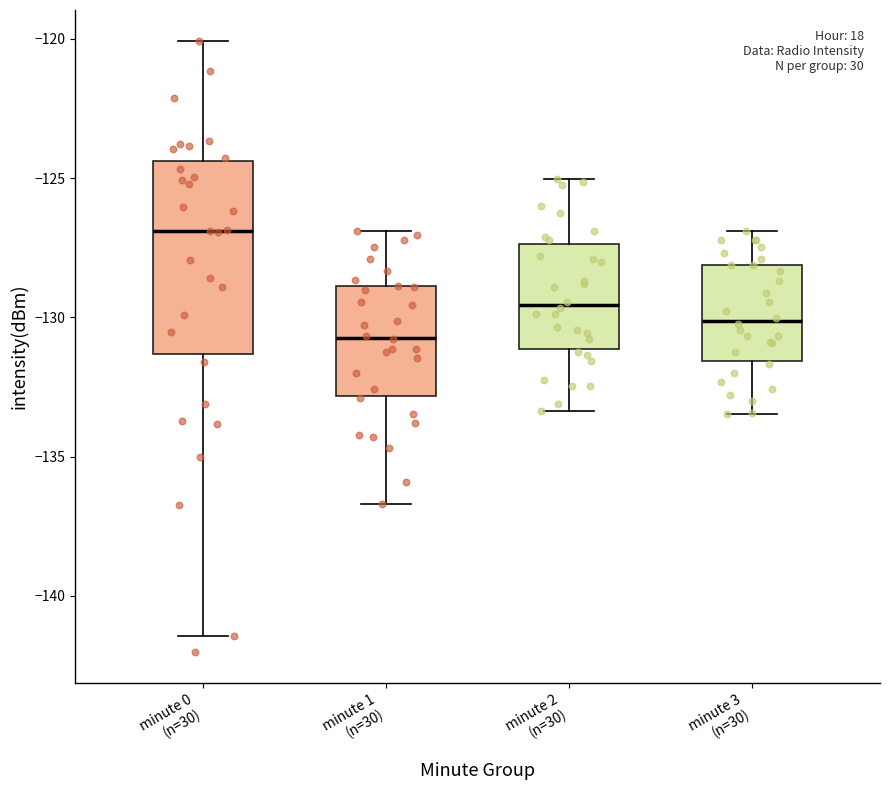

Reading left to right, transcribe this box plot: for each box, give where its median line is, the range the box spans, and where its two whiskers end, as read against the y-axis. The values are not printed on the chart, so give them approximately, as read against the axis.

minute 0 (n=30): median -127.0, box -131.5 to -124.5, whiskers -141.5 to -120.0
minute 1 (n=30): median -130.5, box -133.0 to -129.0, whiskers -136.5 to -127.0
minute 2 (n=30): median -129.5, box -131.0 to -127.5, whiskers -133.5 to -125.0
minute 3 (n=30): median -130.0, box -131.5 to -128.0, whiskers -133.5 to -127.0